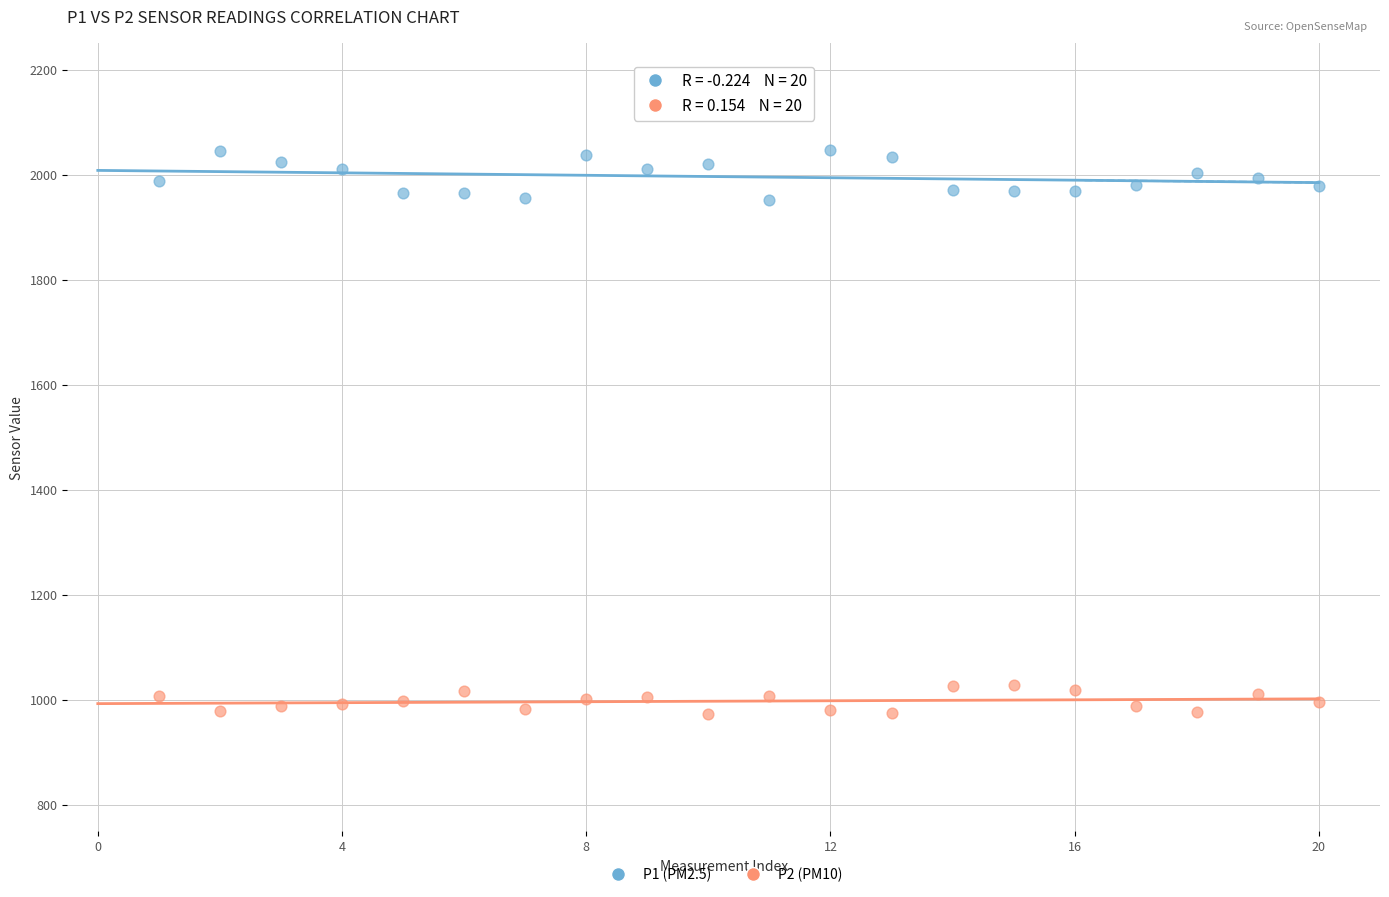

Across all data points, what is the range of X values (max minus min)?

19.0